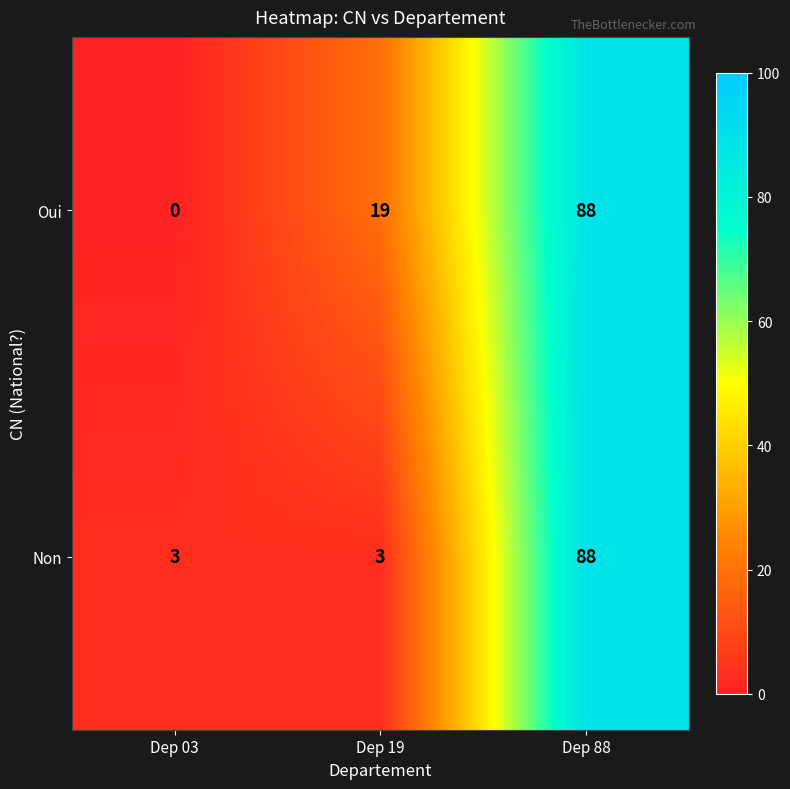

Which label corresponds to the smallest value in the chart?

Dep 03